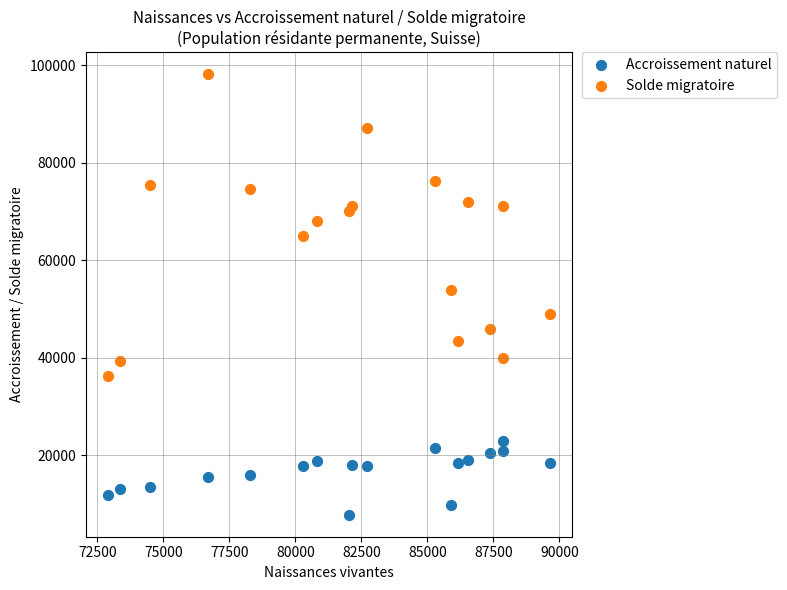

Which series contains the lowest Y value?

Accroissement naturel